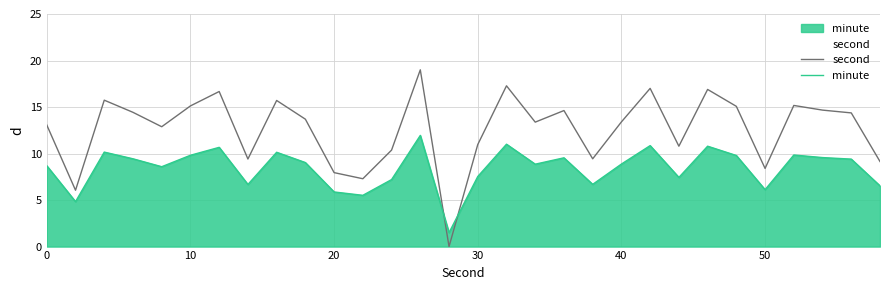

The second series shows 13.6 at 50. True or false?

False